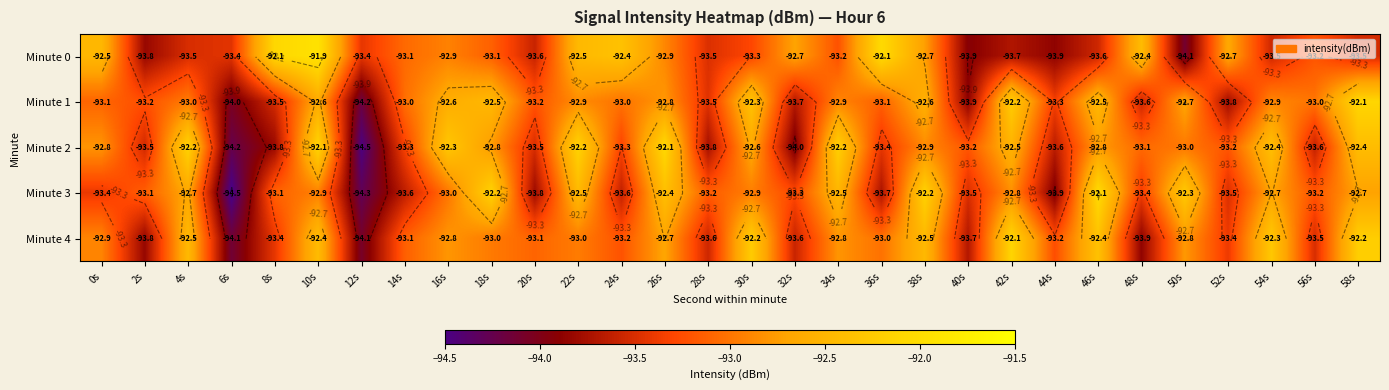

At how many categories does at least one series exceed -93?

21